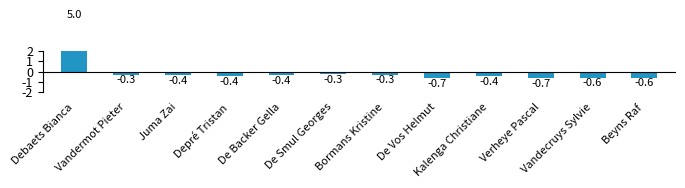

Which label corresponds to the smallest value in the chart?

Verheye Pascal